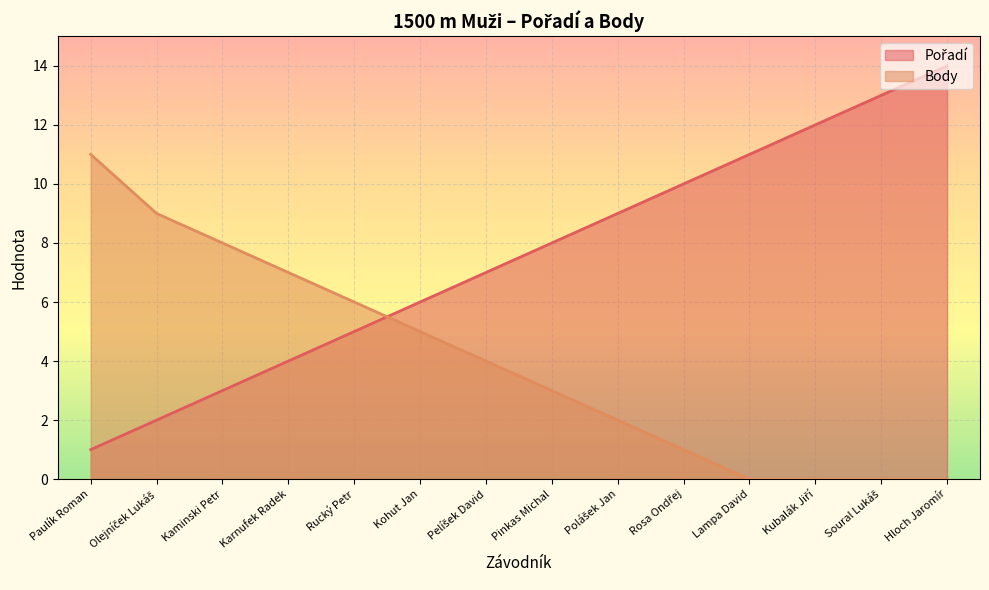

What is the value of the Body point at the 4th from the left?

7